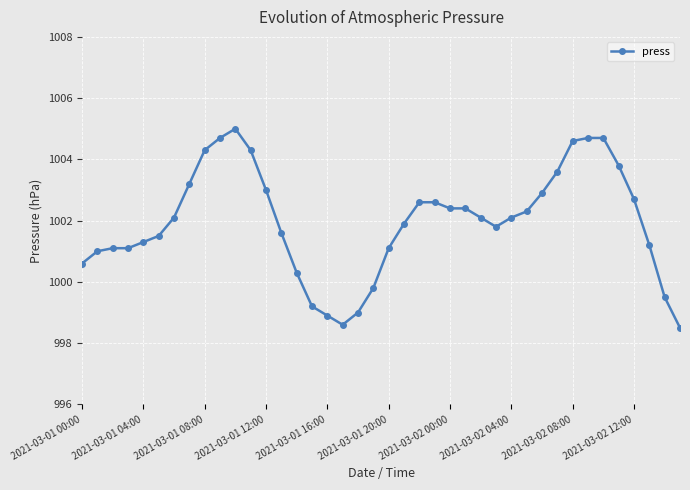

What is the greatest value displayed?

1005.0